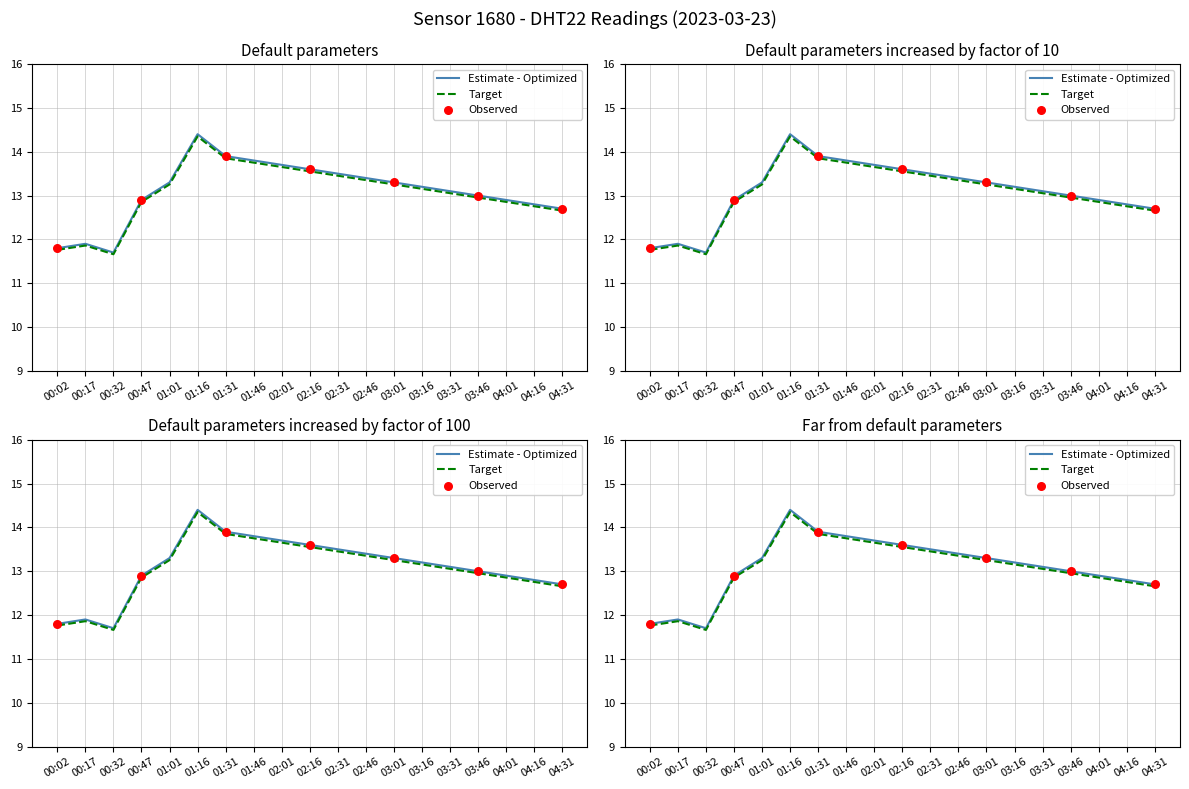

At how many categories does at least one series exceed 14?

1